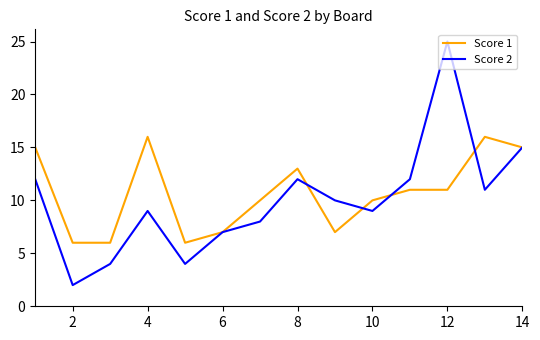

List the series in order of their peak value, highest first.

Score 2, Score 1